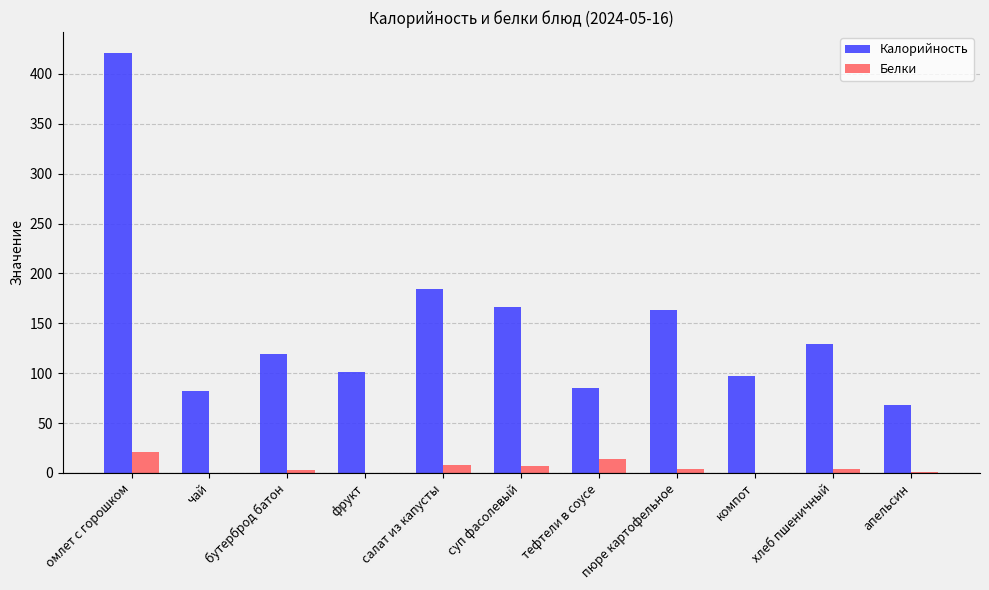

True or false: Калорийность has a value of 166.7 at суп фасолевый.

True